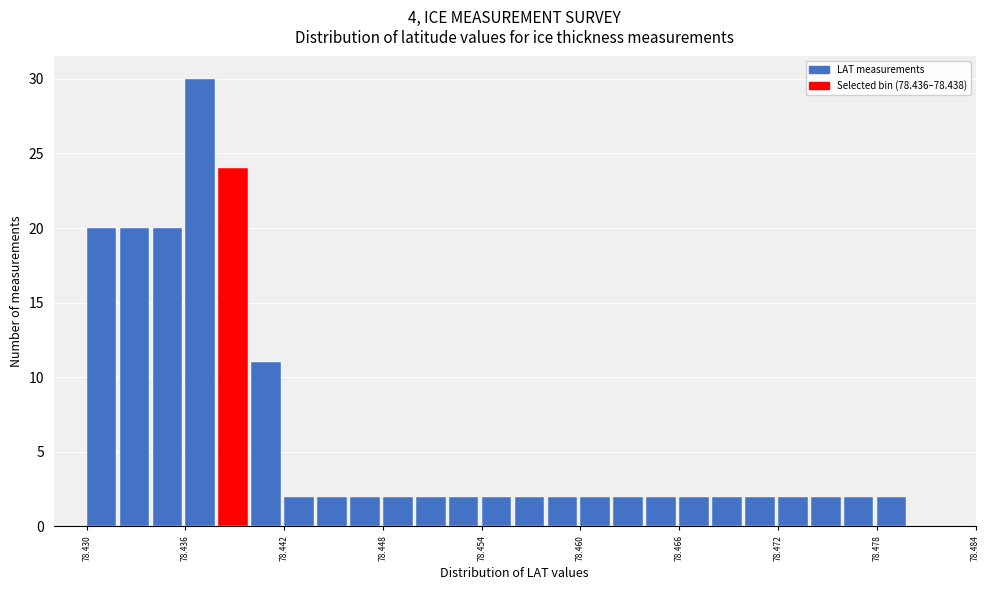

Read against the x-axis, roughly where is the centre of the tallest bar?

78.437